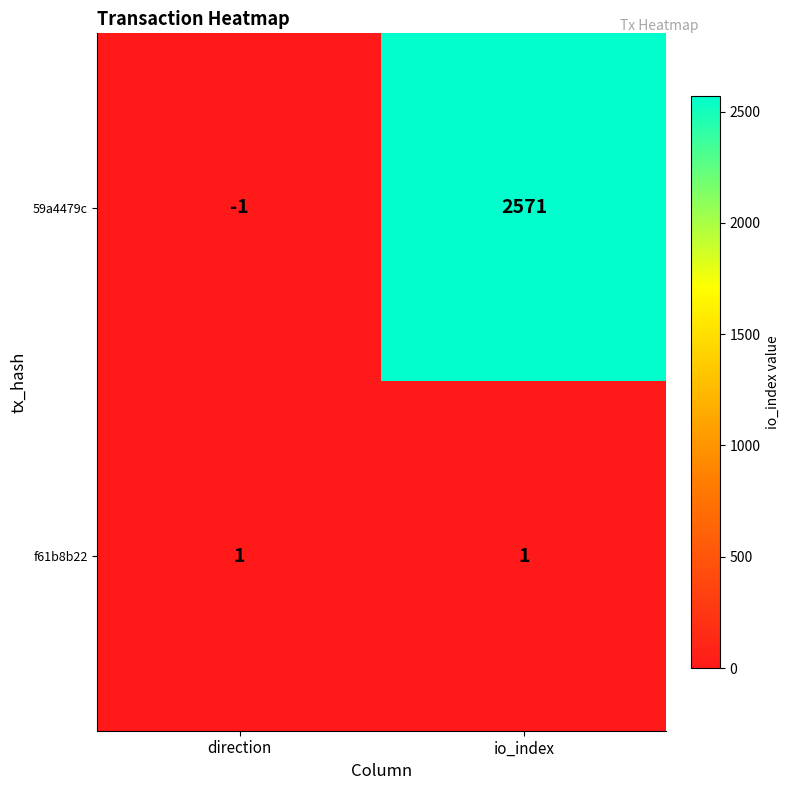

What is the maximum value shown in the chart?

2571